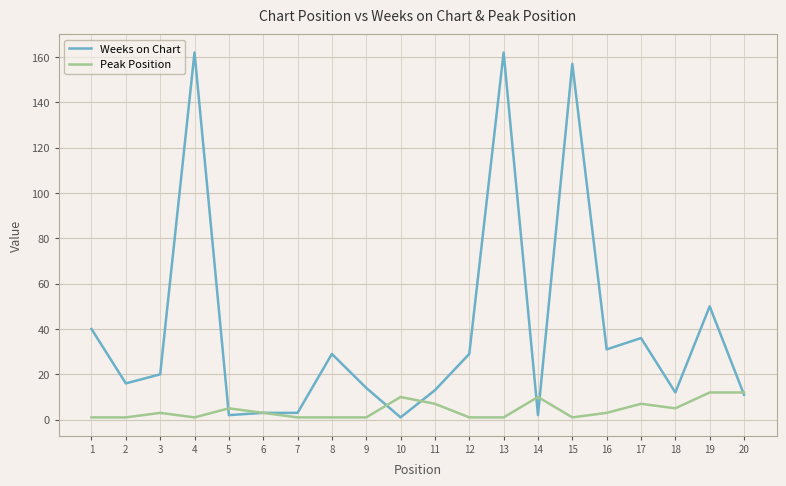

What is the maximum value for Weeks on Chart?

162